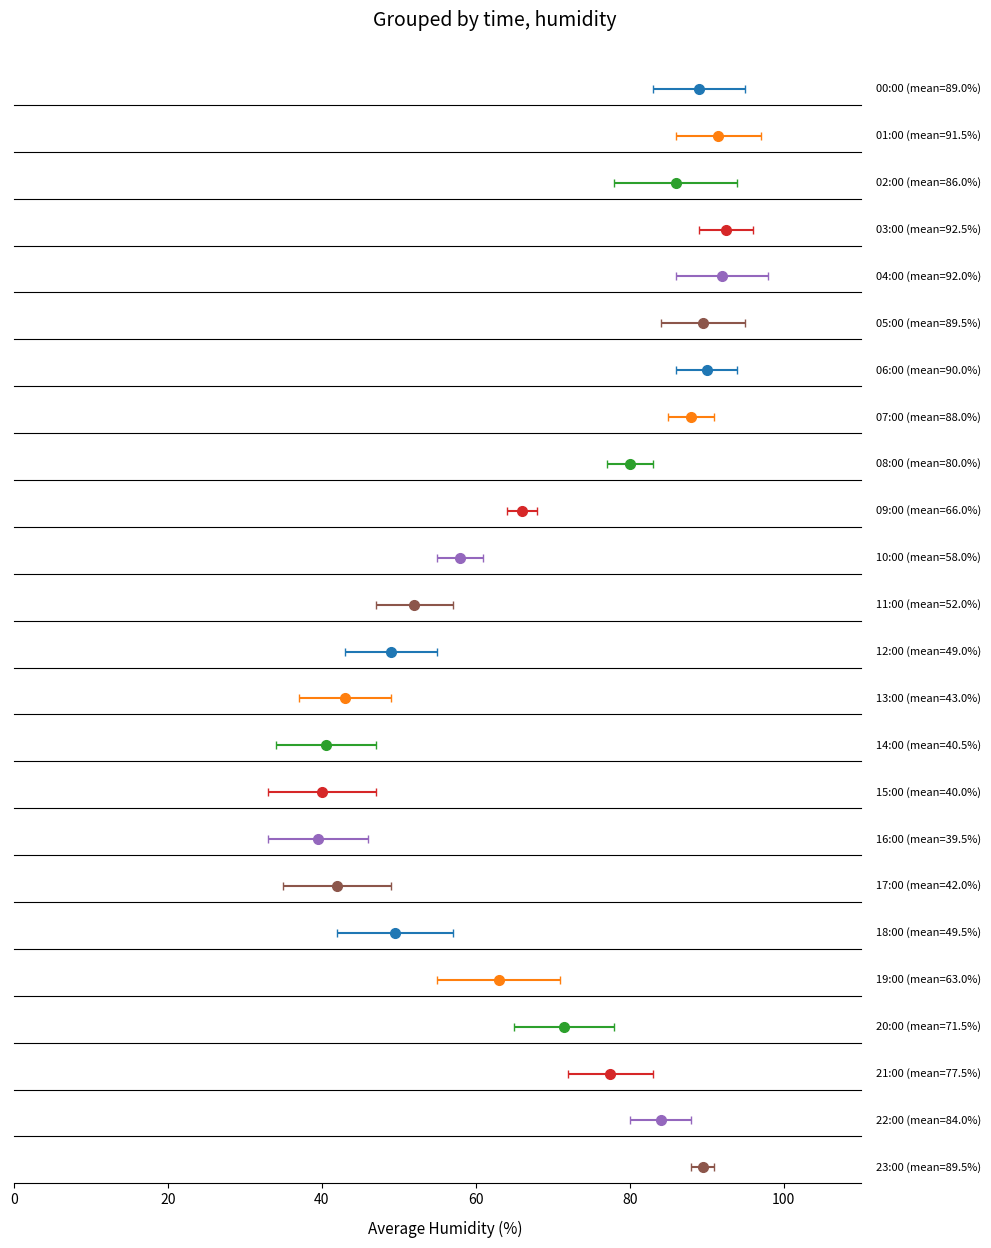

How many values are below 70?

11